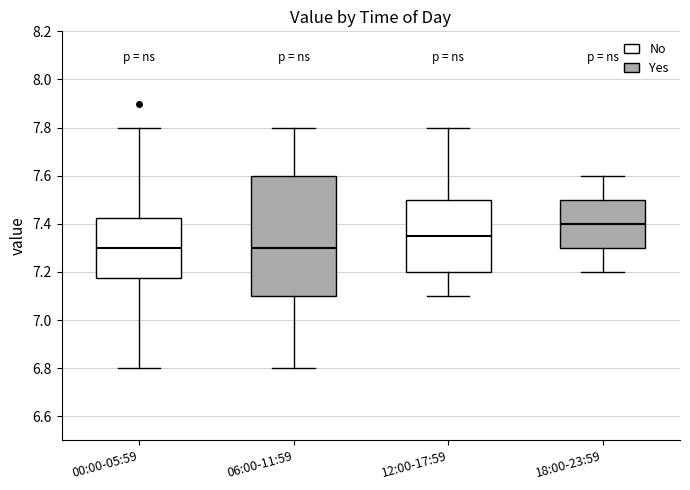

Reading left to right, read every box against the y-axis: the position of its median line, the range the box covers, and the ends of its whiskers. The values are not printed on the chart, so give them approximately, as read against the axis.

00:00-05:59: median 7.30, box 7.18 to 7.42, whiskers 6.80 to 7.80
06:00-11:59: median 7.30, box 7.10 to 7.60, whiskers 6.80 to 7.80
12:00-17:59: median 7.36, box 7.20 to 7.50, whiskers 7.10 to 7.80
18:00-23:59: median 7.40, box 7.30 to 7.50, whiskers 7.20 to 7.60